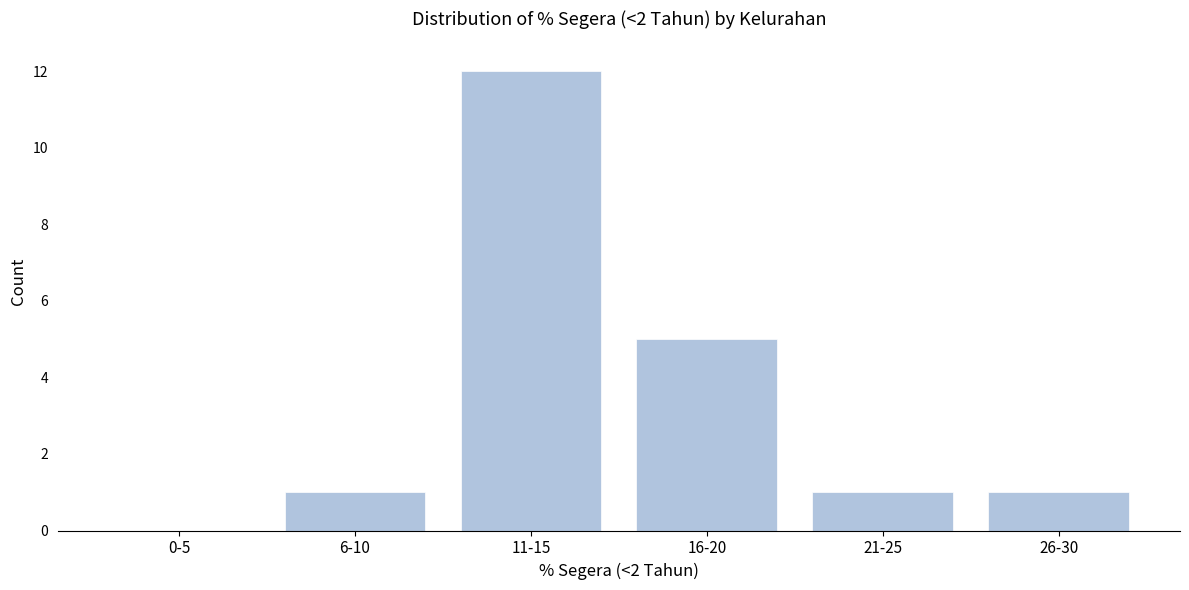

Reading left to right, transcribe all the data shown in this chart.

0-5=0	6-10=1	11-15=12	16-20=5	21-25=1	26-30=1